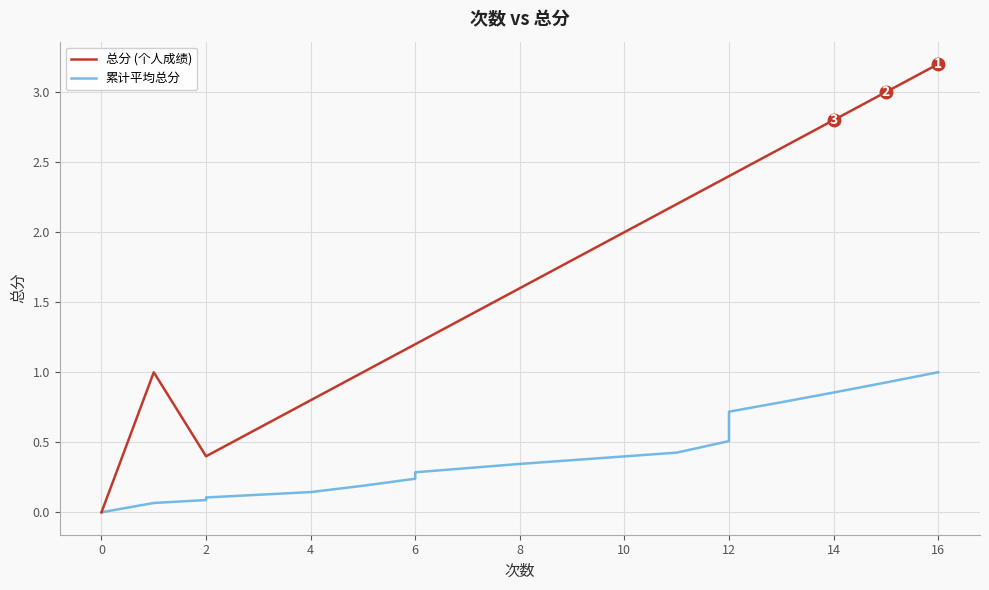

True or false: 累计平均总分 and 总分 (个人成绩) intersect in this chart.

False